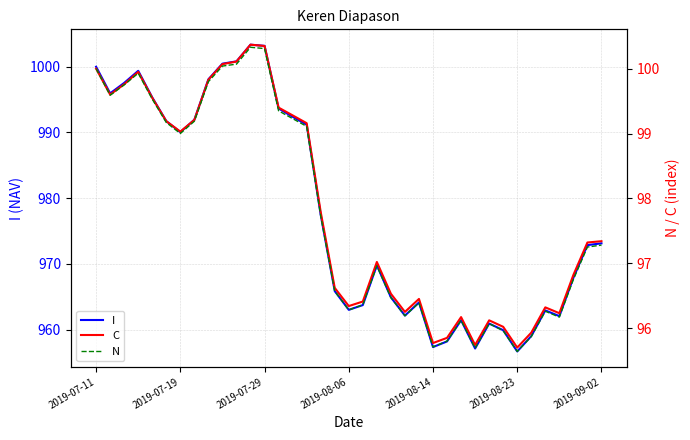

At how many categories does at least one series exceed 555?

37